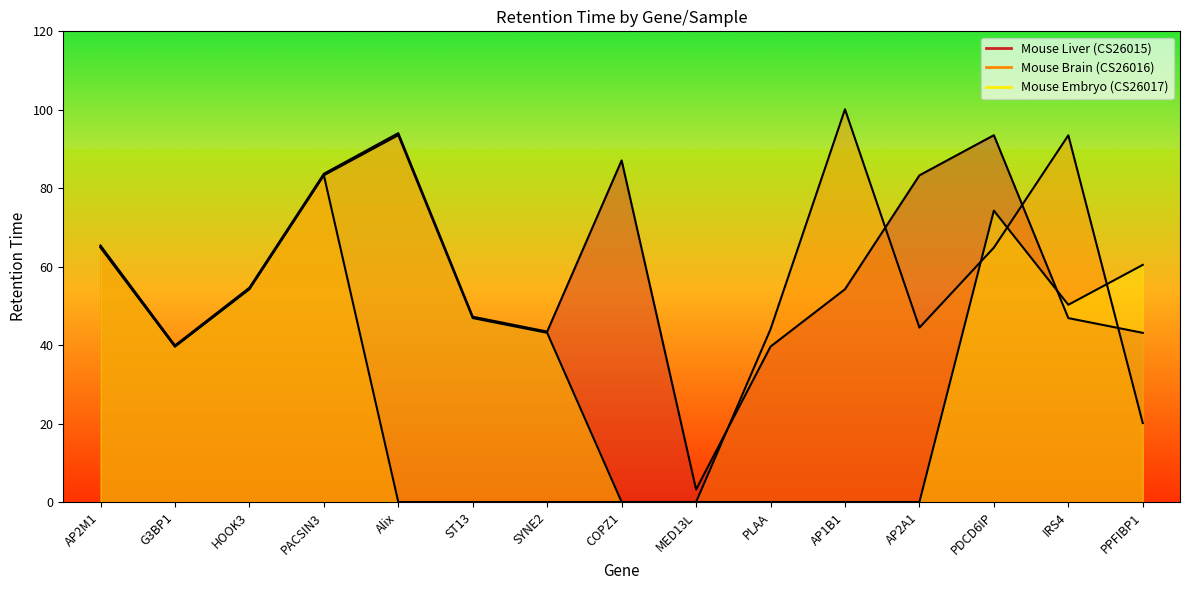

Reading right to left, list all the values displayed in this chart.

Mouse Liver (CS26015): 43.1	46.9	93.5	83.3	54.2	39.6	3.2	87.1	43.5	47.2	94.0	83.7	54.6	39.9	65.4
Mouse Brain (CS26016): 20.1	93.5	64.9	44.5	100.1	44.1	0.0	0.0	0.0	0.0	0.0	83.3	54.3	39.6	64.9
Mouse Embryo (CS26017): 60.5	50.3	74.3	0.0	0.0	0.0	0.0	0.0	43.1	46.9	93.5	83.3	54.2	39.6	65.1